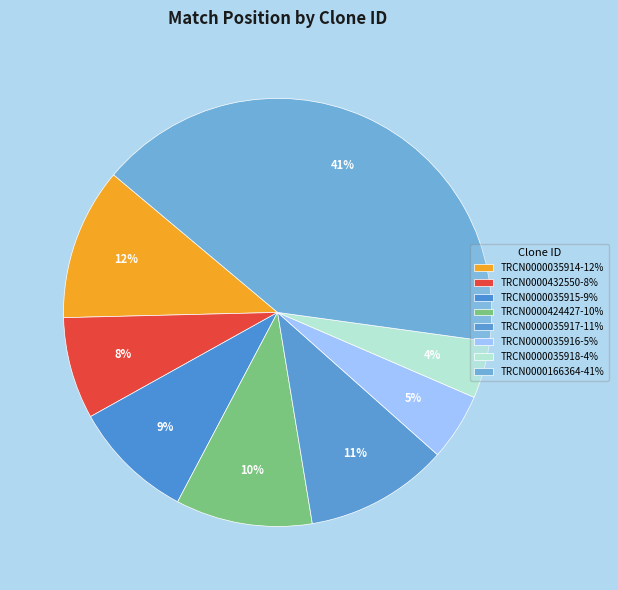

Which category has the biggest portion of the pie?

TRCN0000166364